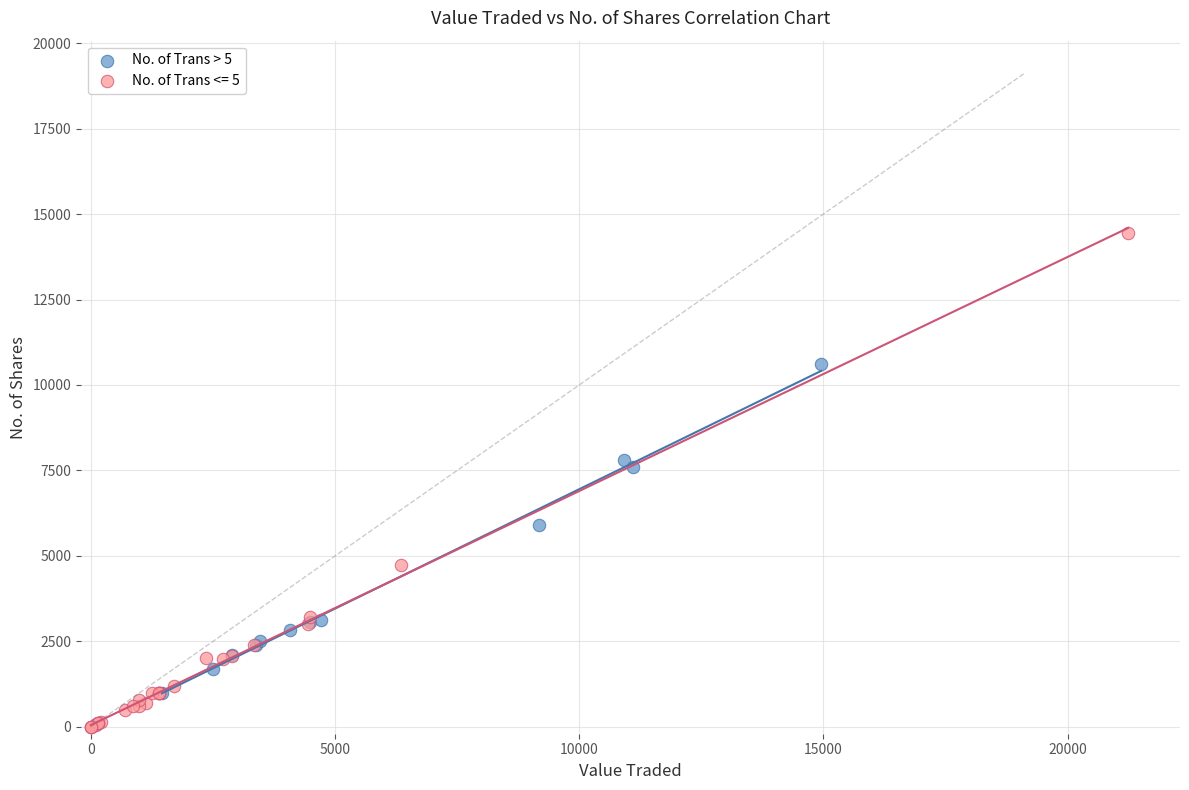

Which series has the largest Y range (max minus min)?

No. of Trans <= 5